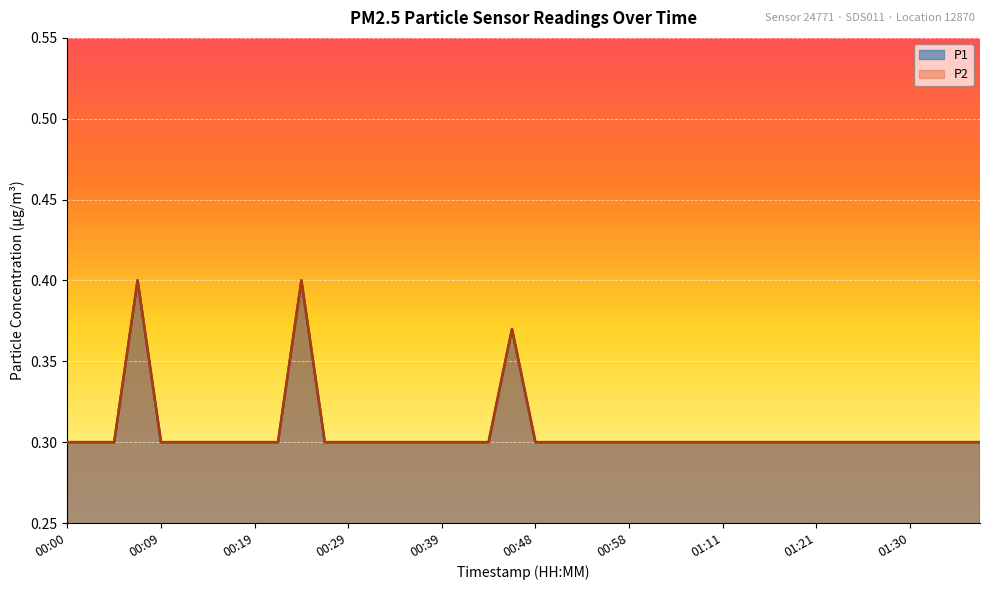

What is the total value across all series at 00:09?

0.6